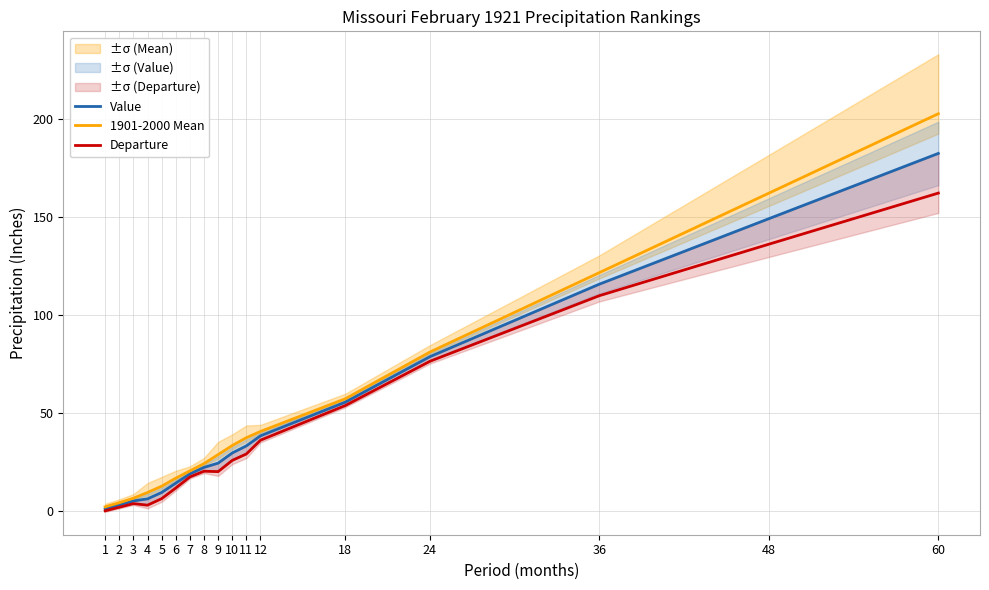

What value does the Value series have at 36?

115.8